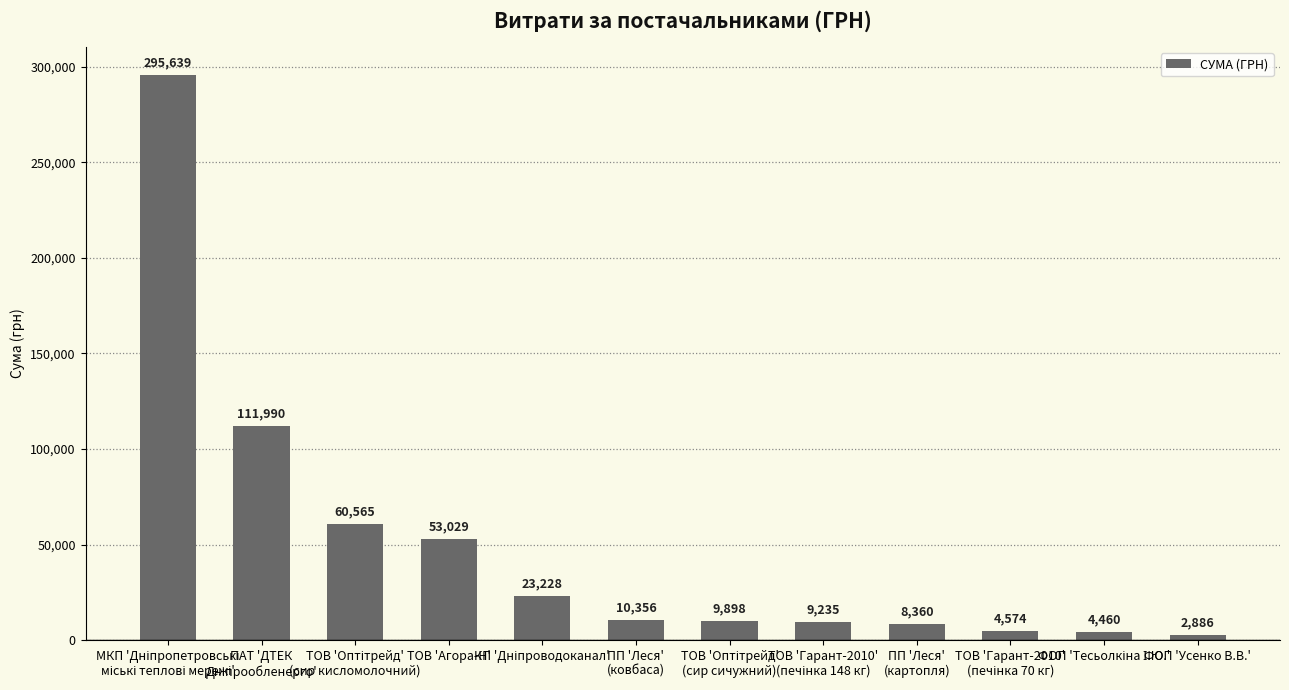

What is the value of the 5th bar from the left?

23228.0